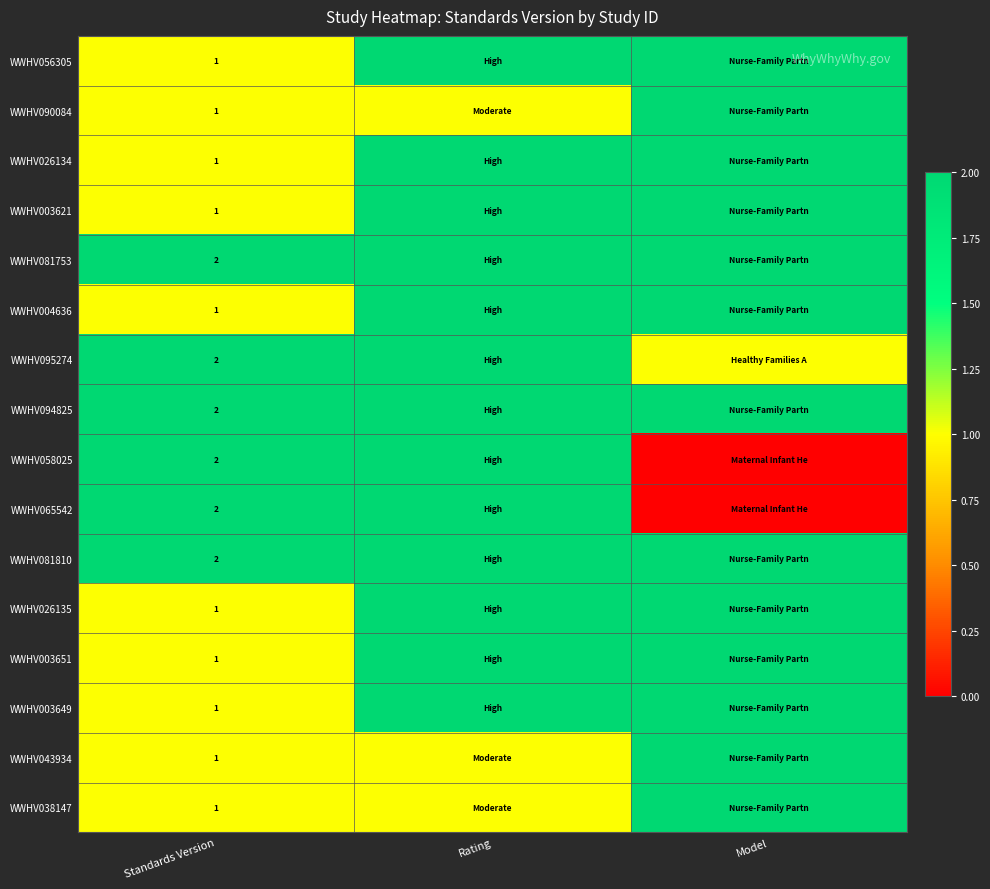

At which category is the sum across all series the highest?

Rating